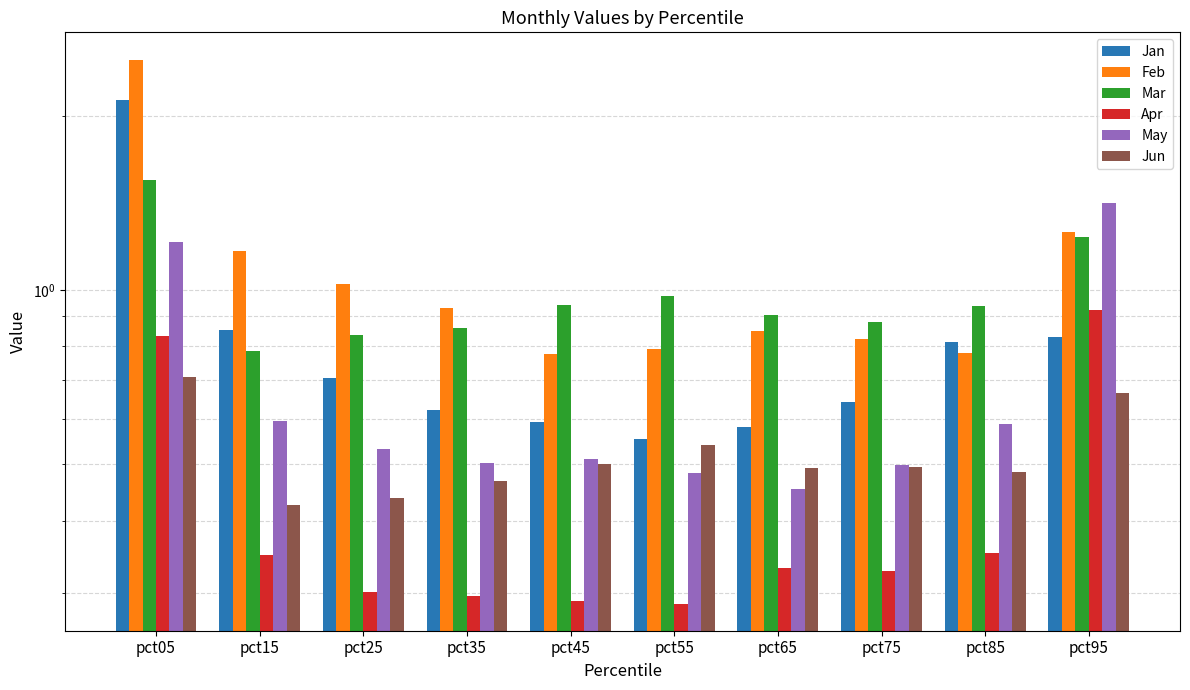

What is the sum of all Jan values?

8.3